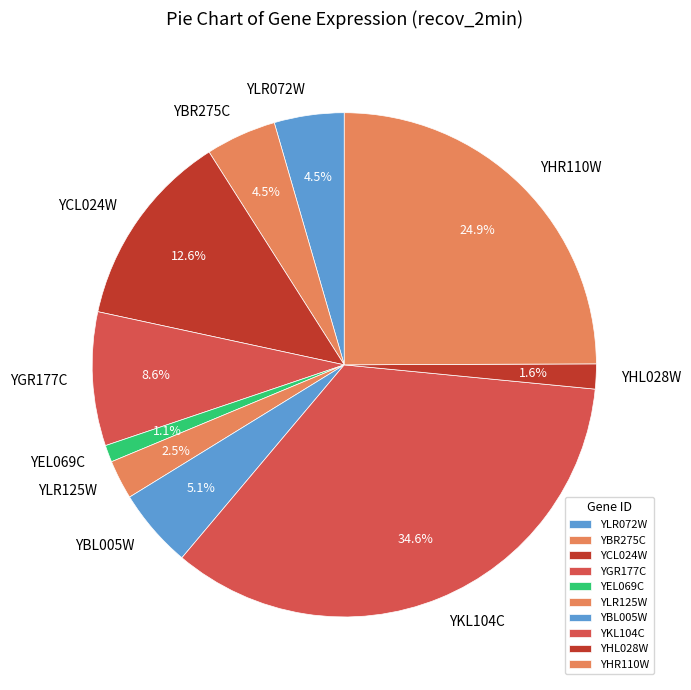

Which slice is the largest?

YKL104C